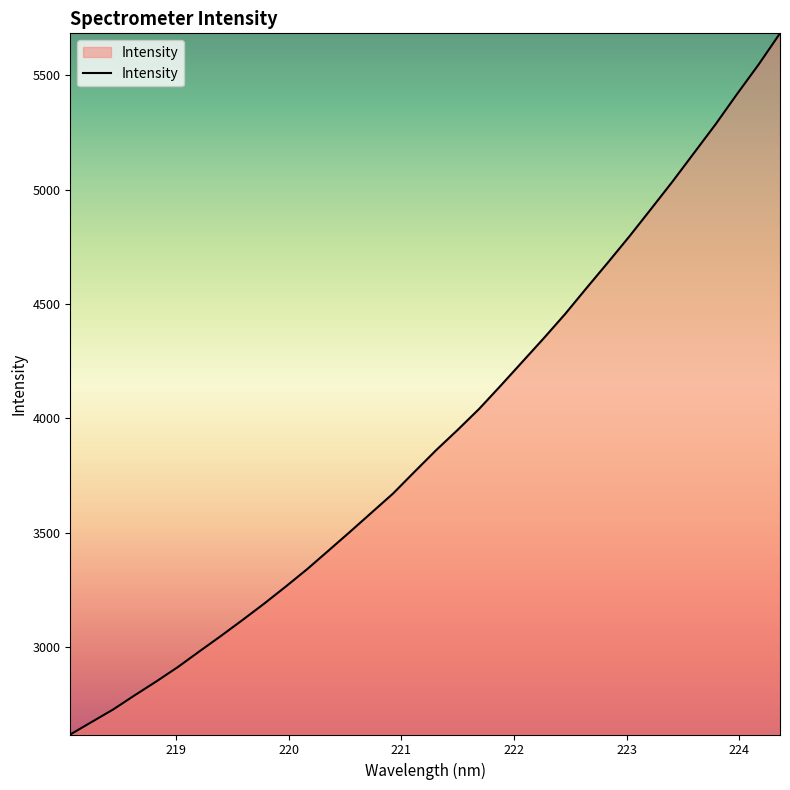

What is the difference between the maximum and minimum values?

3067.3